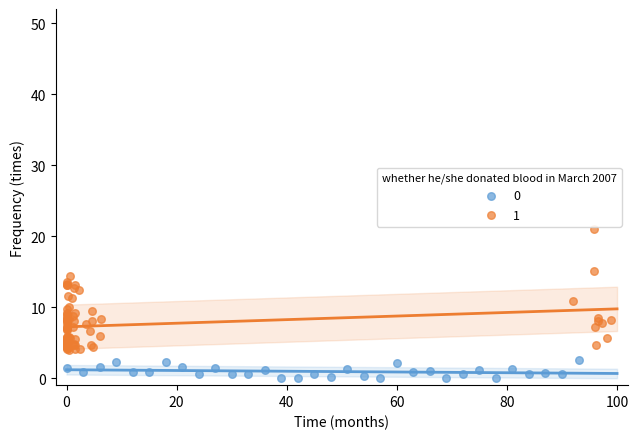

What are all the series names shown in the legend?

0, 1